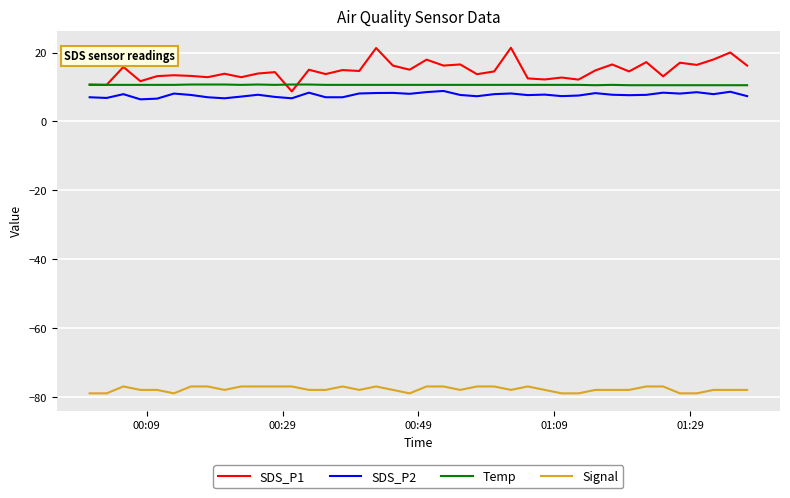

What is the maximum value for Temp?

10.7